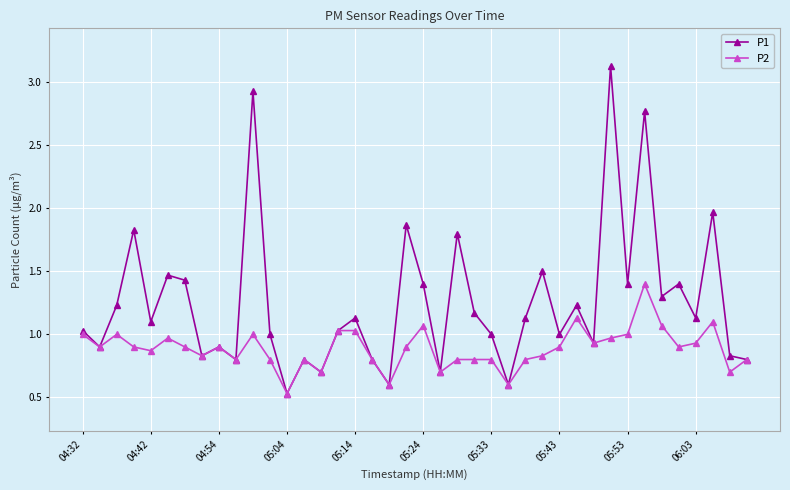

What is the value of the P2 point at the 14th from the left?

0.8